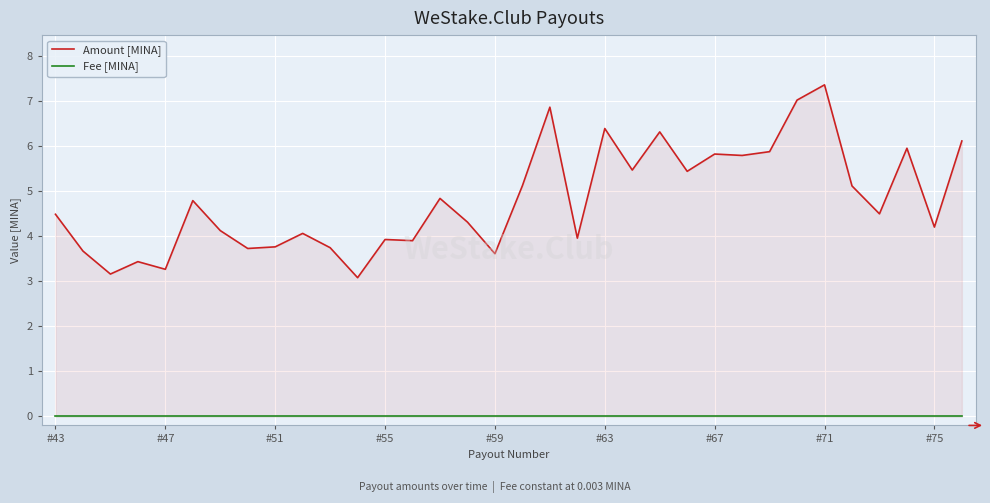

Is it true that Fee [MINA] equals 0.0 at 23?

True